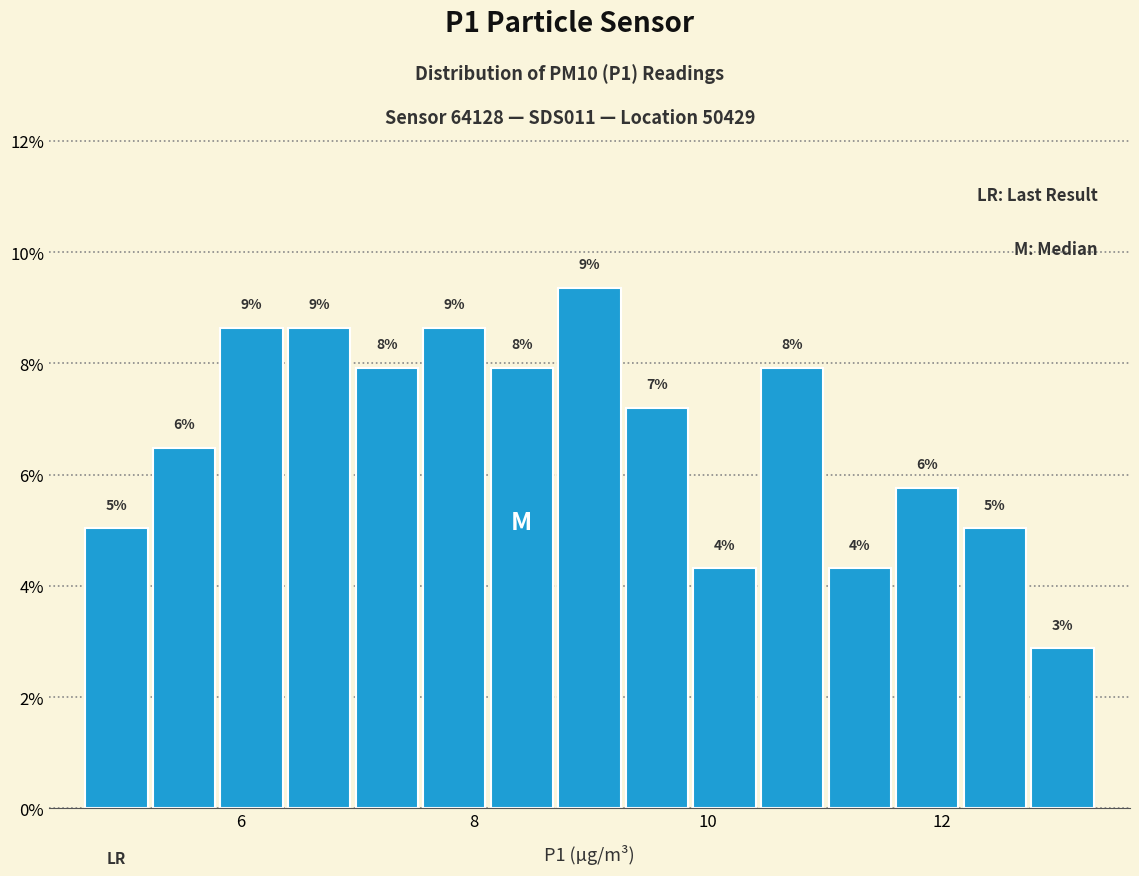

Around what value on the x-axis is the tallest bar? Give the approximate position of its centre, as read against the axis.

9.0